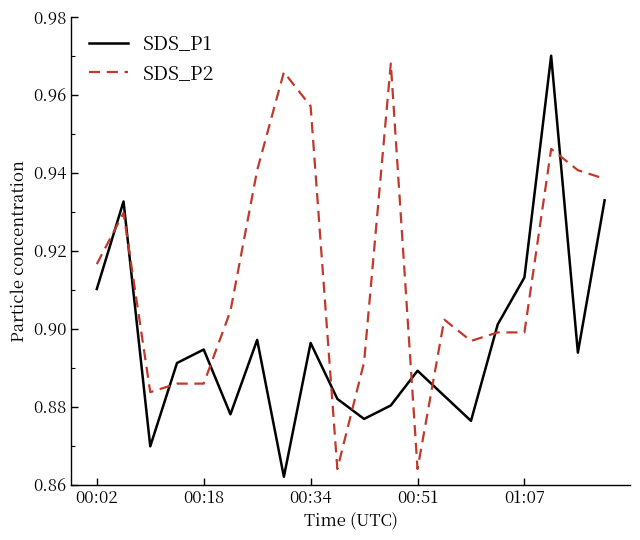

True or false: SDS_P1 and SDS_P2 intersect in this chart.

True